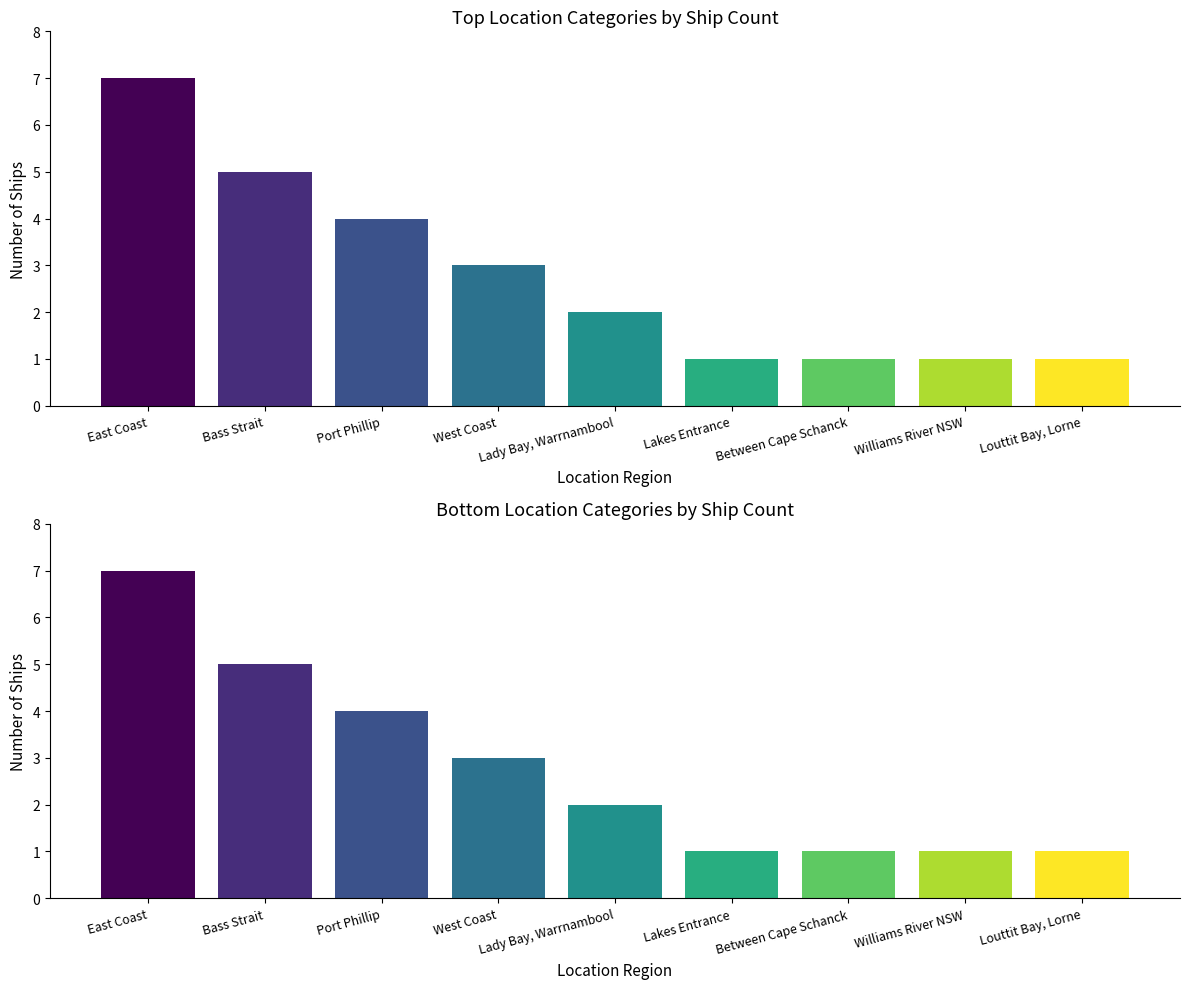

Is it true that the value at Between Cape Schanck is 1?

True